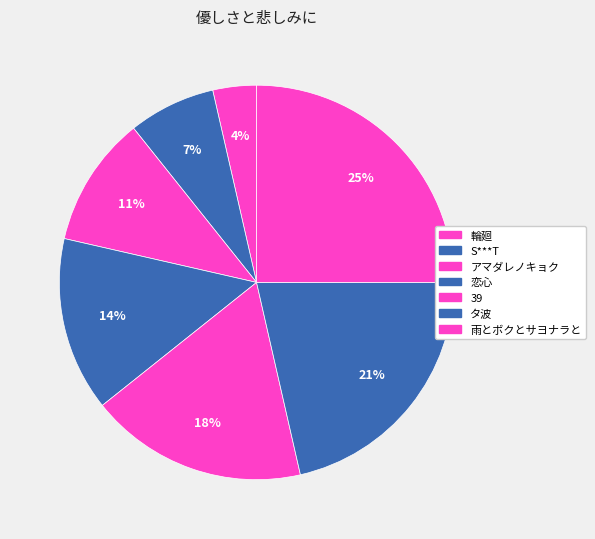

Count the number of slices in the pie.

7